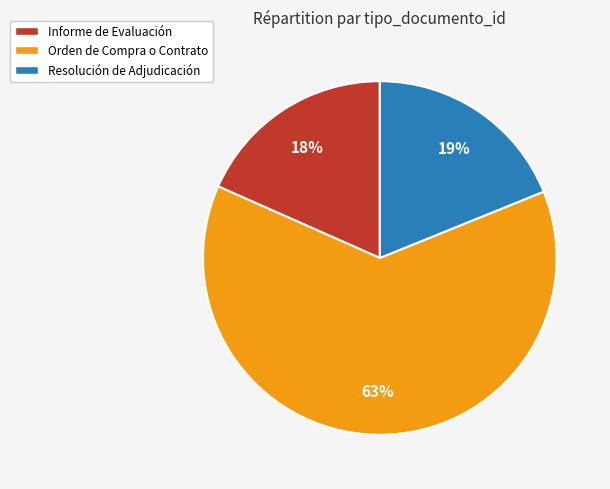

Rank the categories by value from highest to lowest.

Orden de Compra o Contrato, Resolución de Adjudicación, Informe de Evaluación